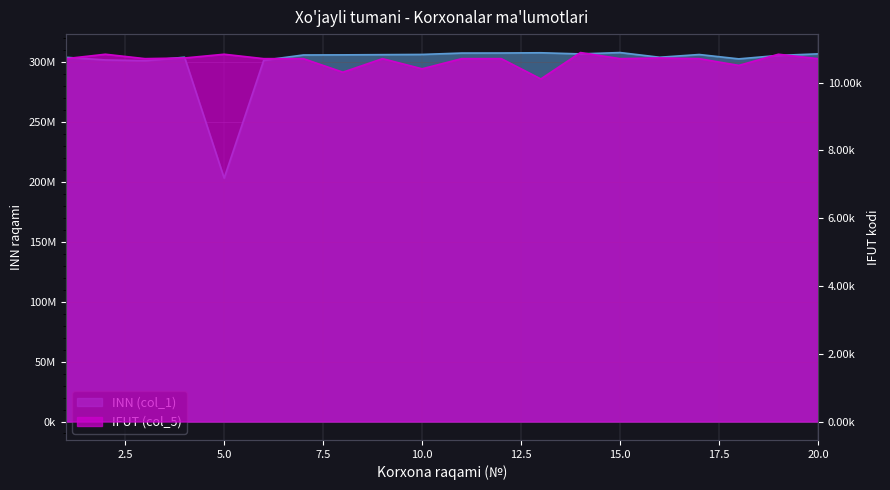

What are all the series names shown in the legend?

INN (col_1), IFUT (col_5)